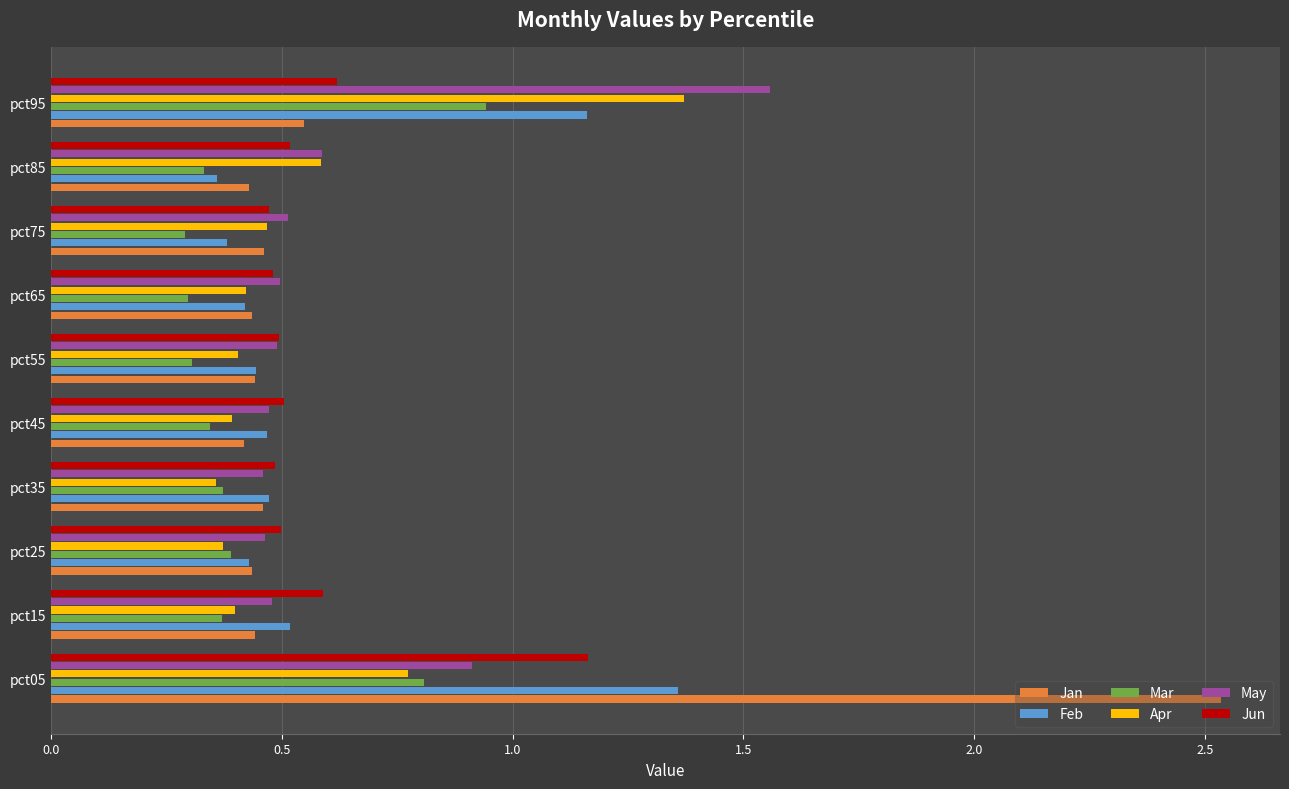

Where is Jan nearest to the value 1?

pct95